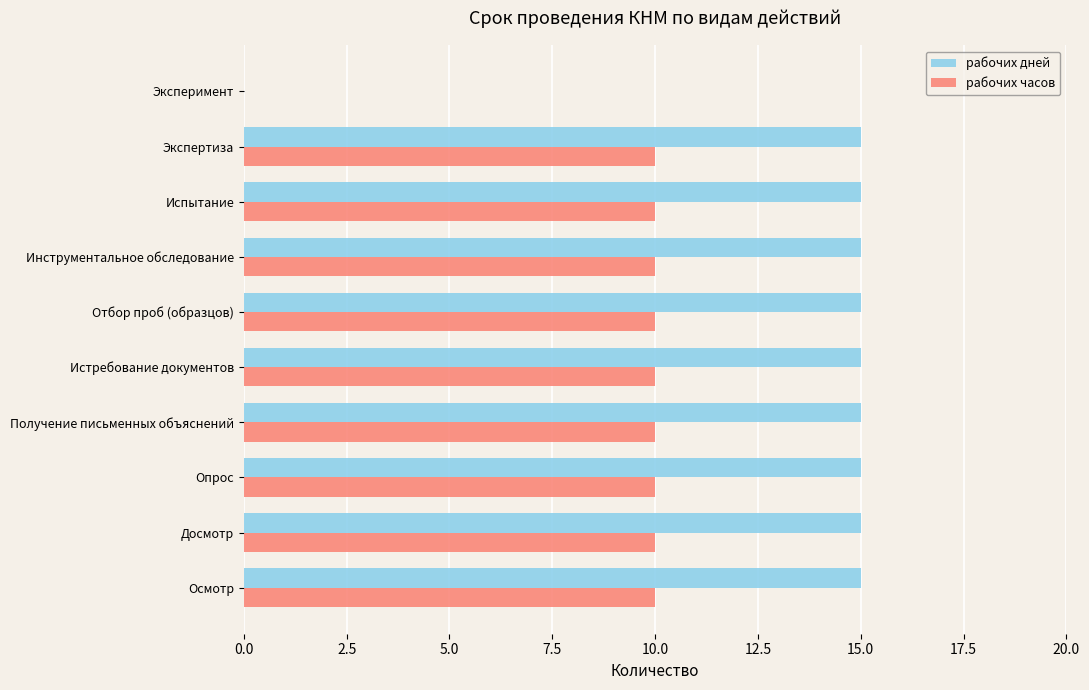

How many data points does each series have?

10